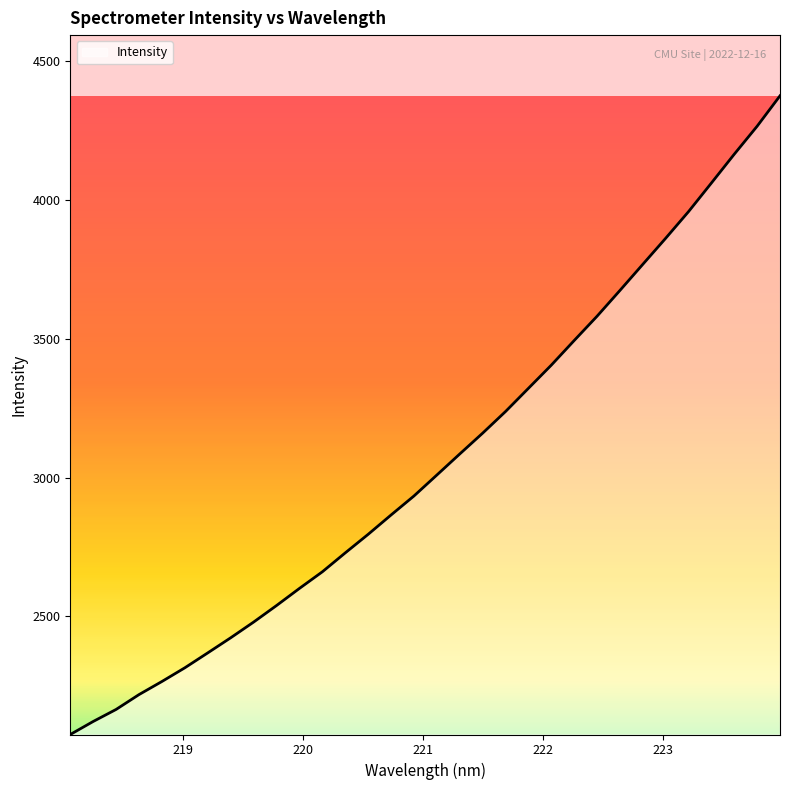

What is the smallest value displayed?

2073.6